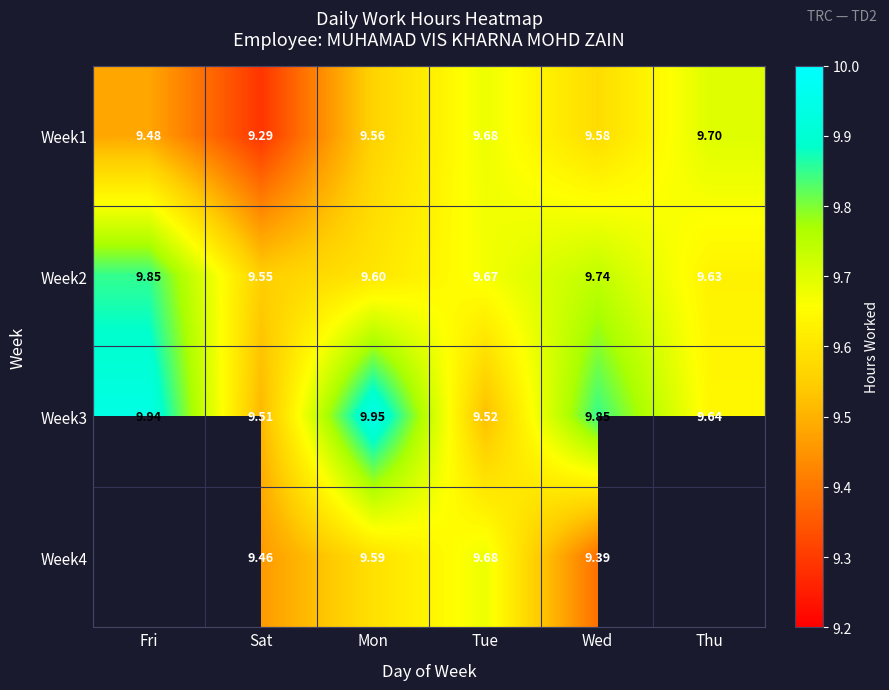

Is the value of Week2 at Thu greater than the value of Week4 at Mon?

Yes